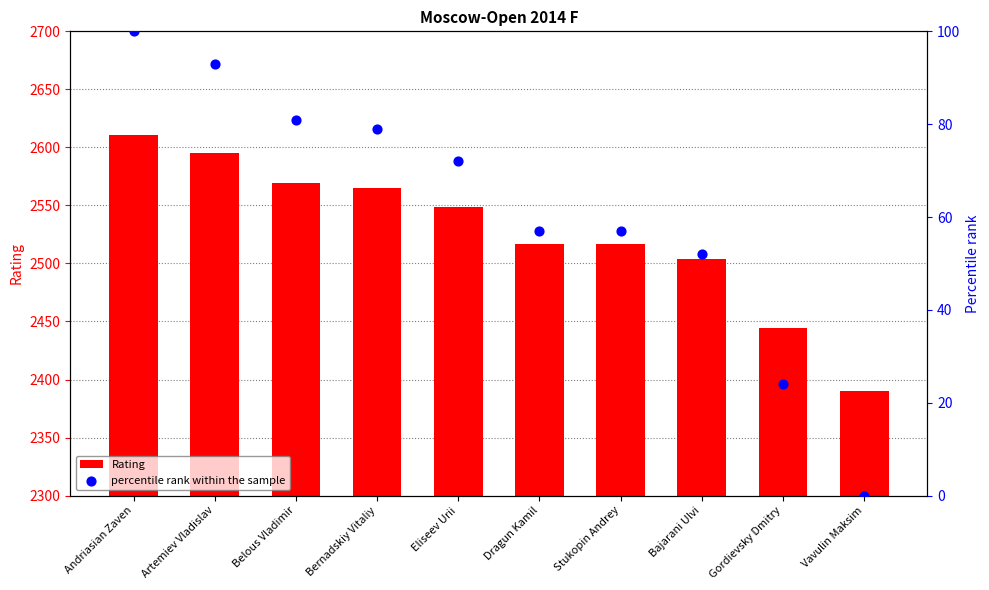

What is the total value across all series at Gordievsky Dmitry?

2468